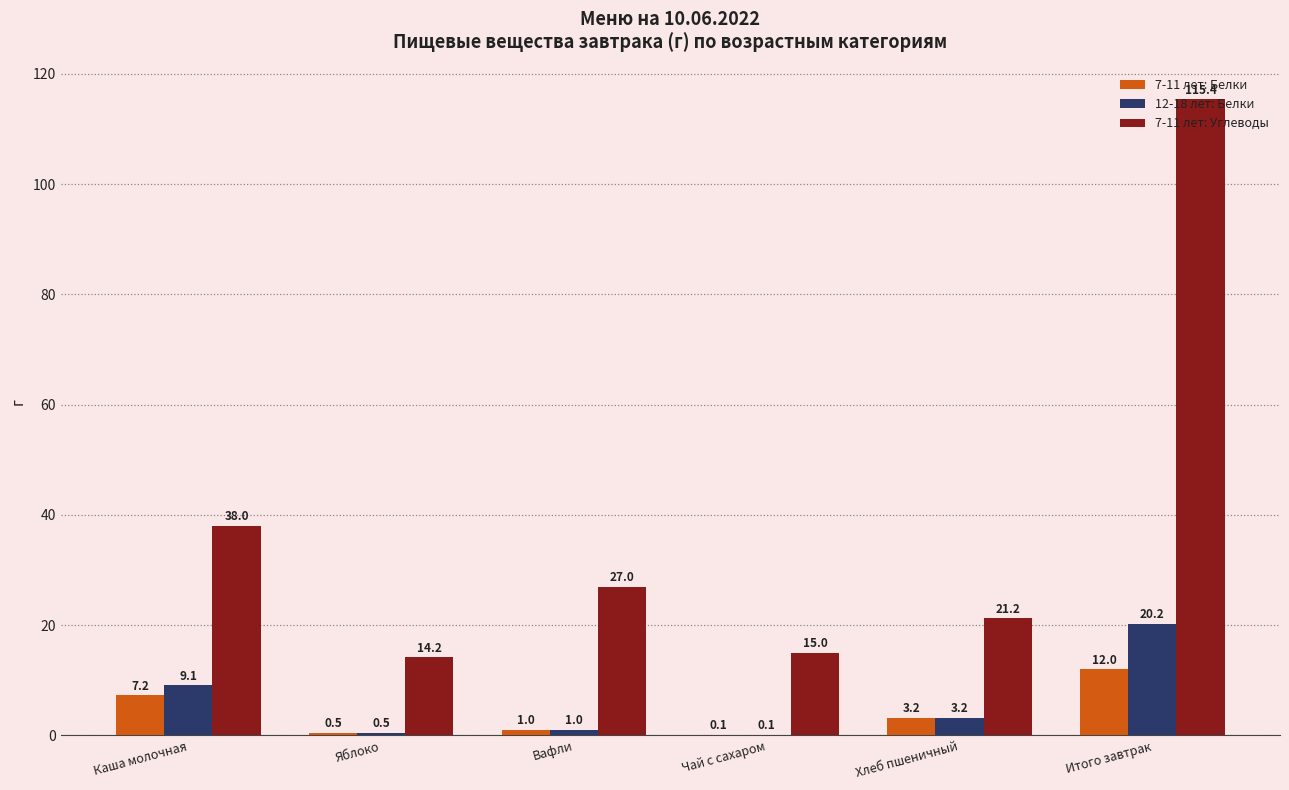

What is the total value across all series at Итого завтрак?

147.5